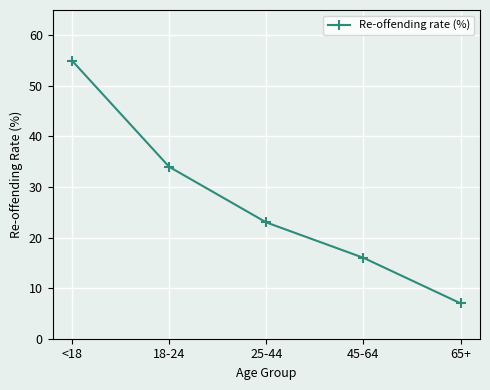

Count the values in the range 16 to 34.

3